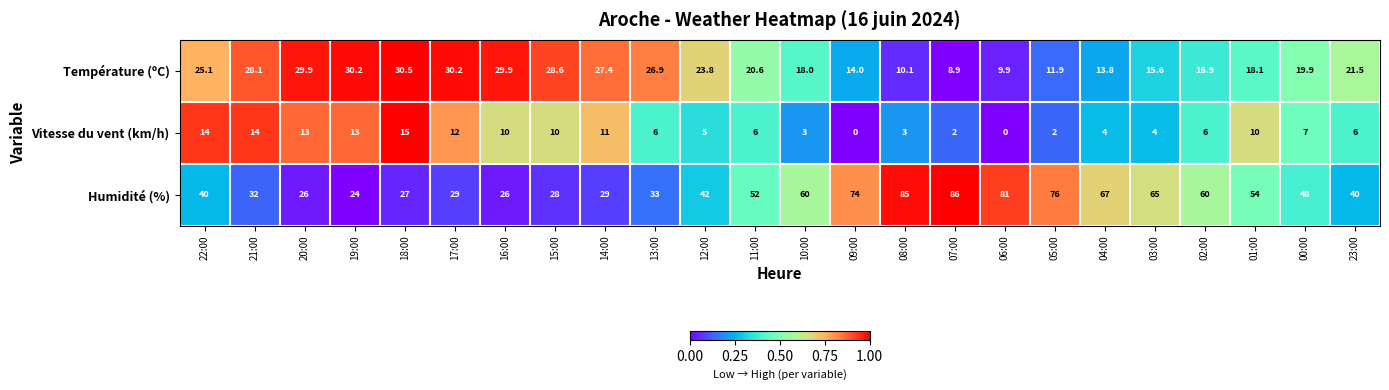

At which label does Température (ºC) reach its minimum?

07:00